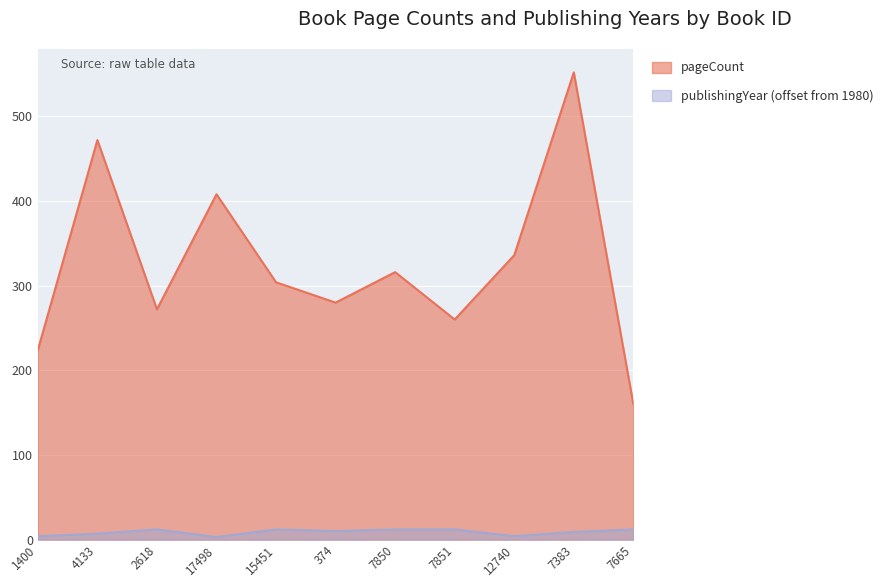

Which series has the largest total across all categories?

pageCount